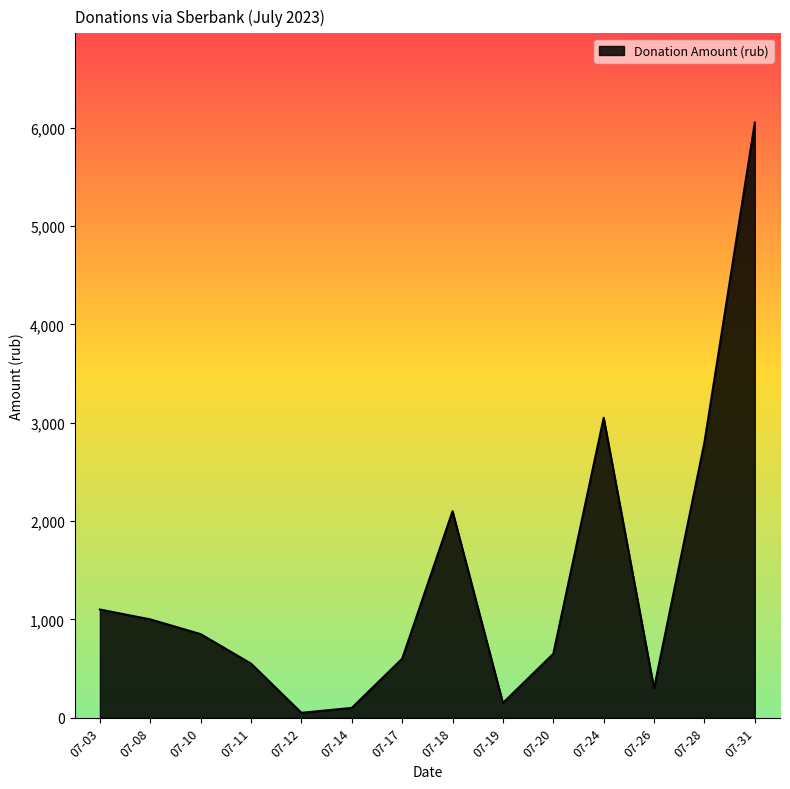

What is the change in value from 07-08 to 07-20?

-350